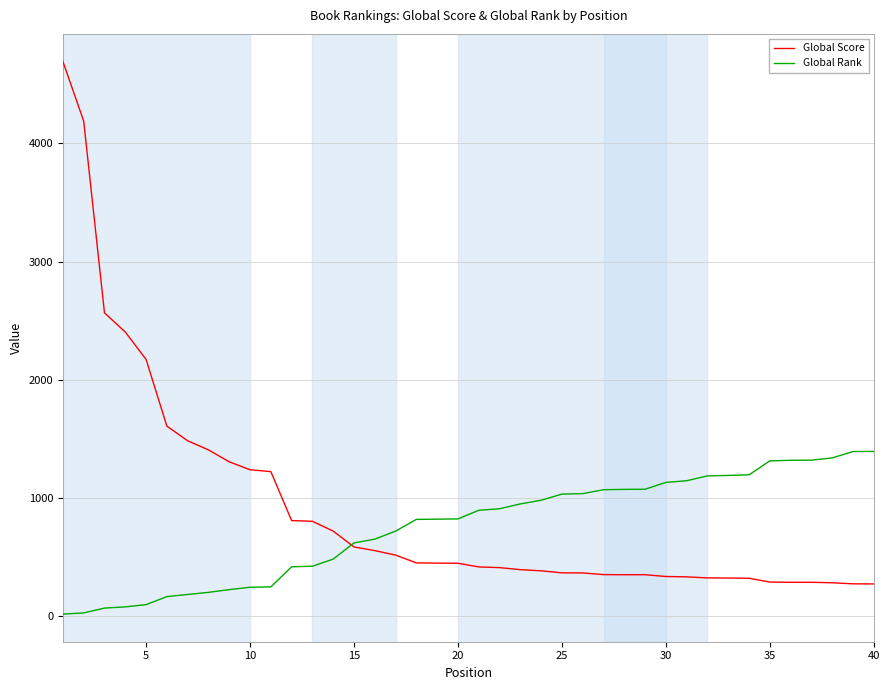

How many times do Global Score and Global Rank cross each other?

1